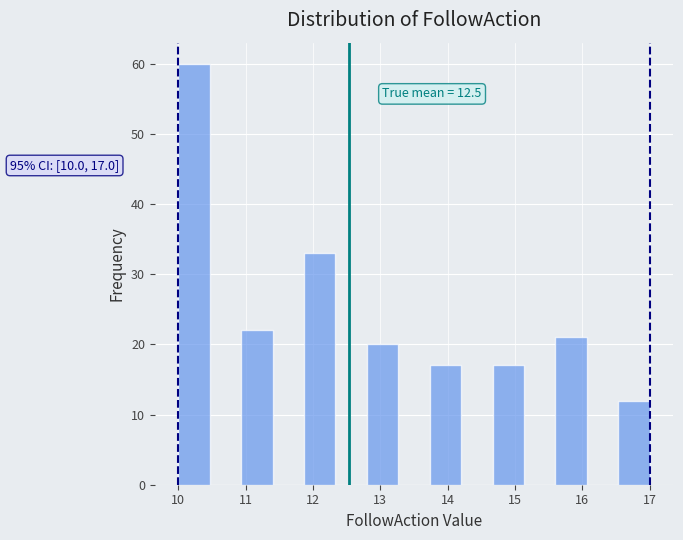

Over which range of the x-axis is the bar tallest?

10.0 to 10.5